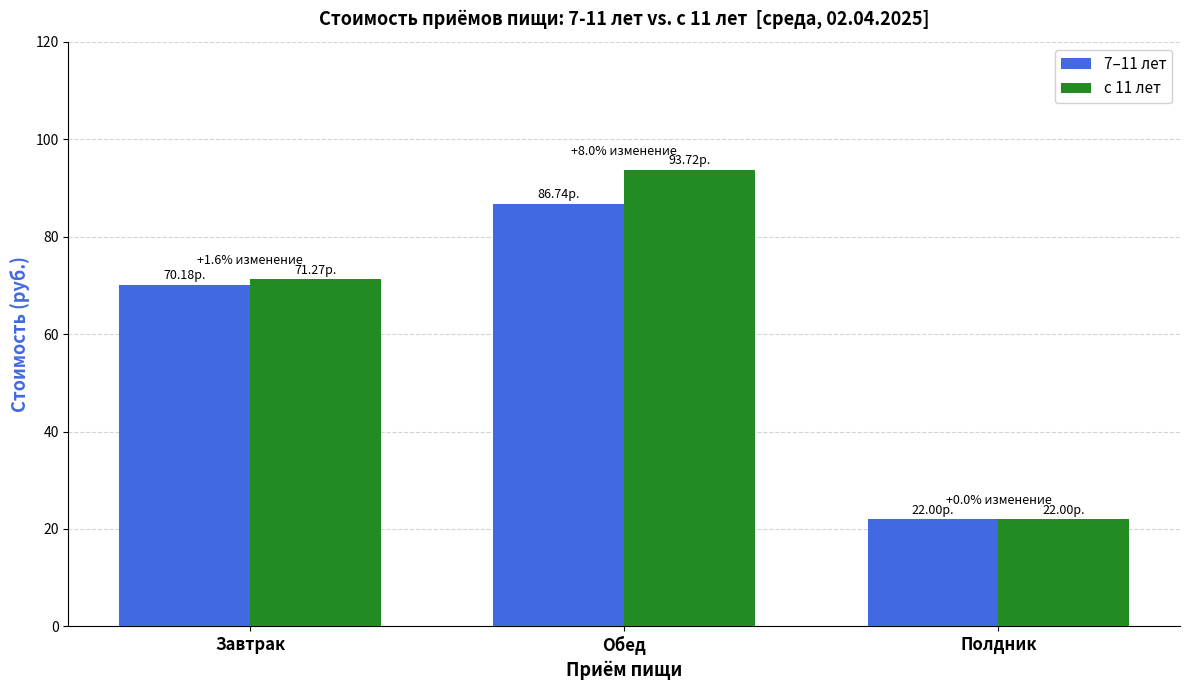

Rank the series by their average value, from highest to lowest.

с 11 лет, 7–11 лет